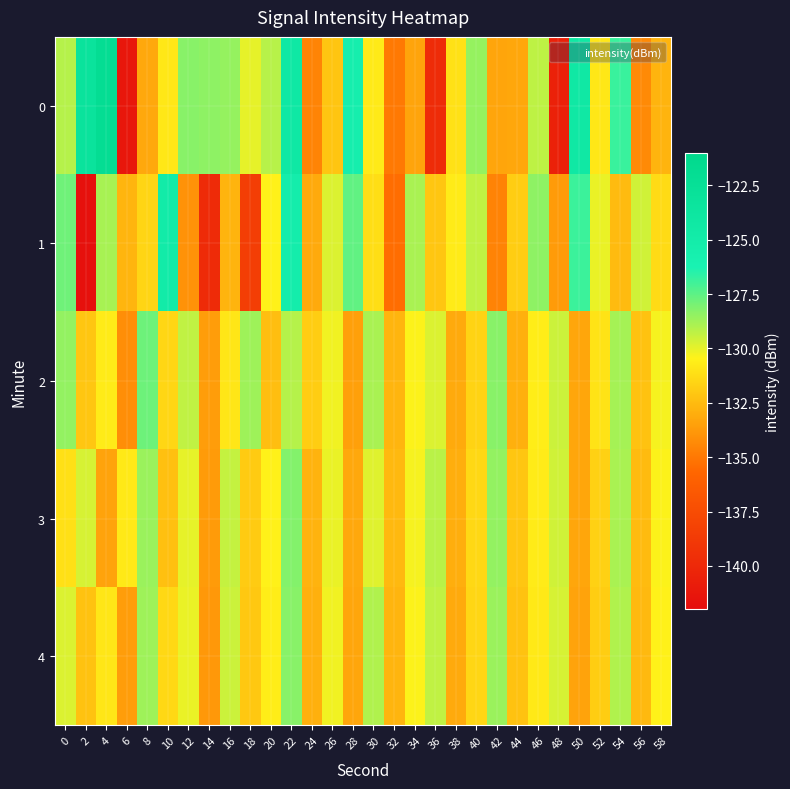

Which series changed the most between 14 and 48?

row_0